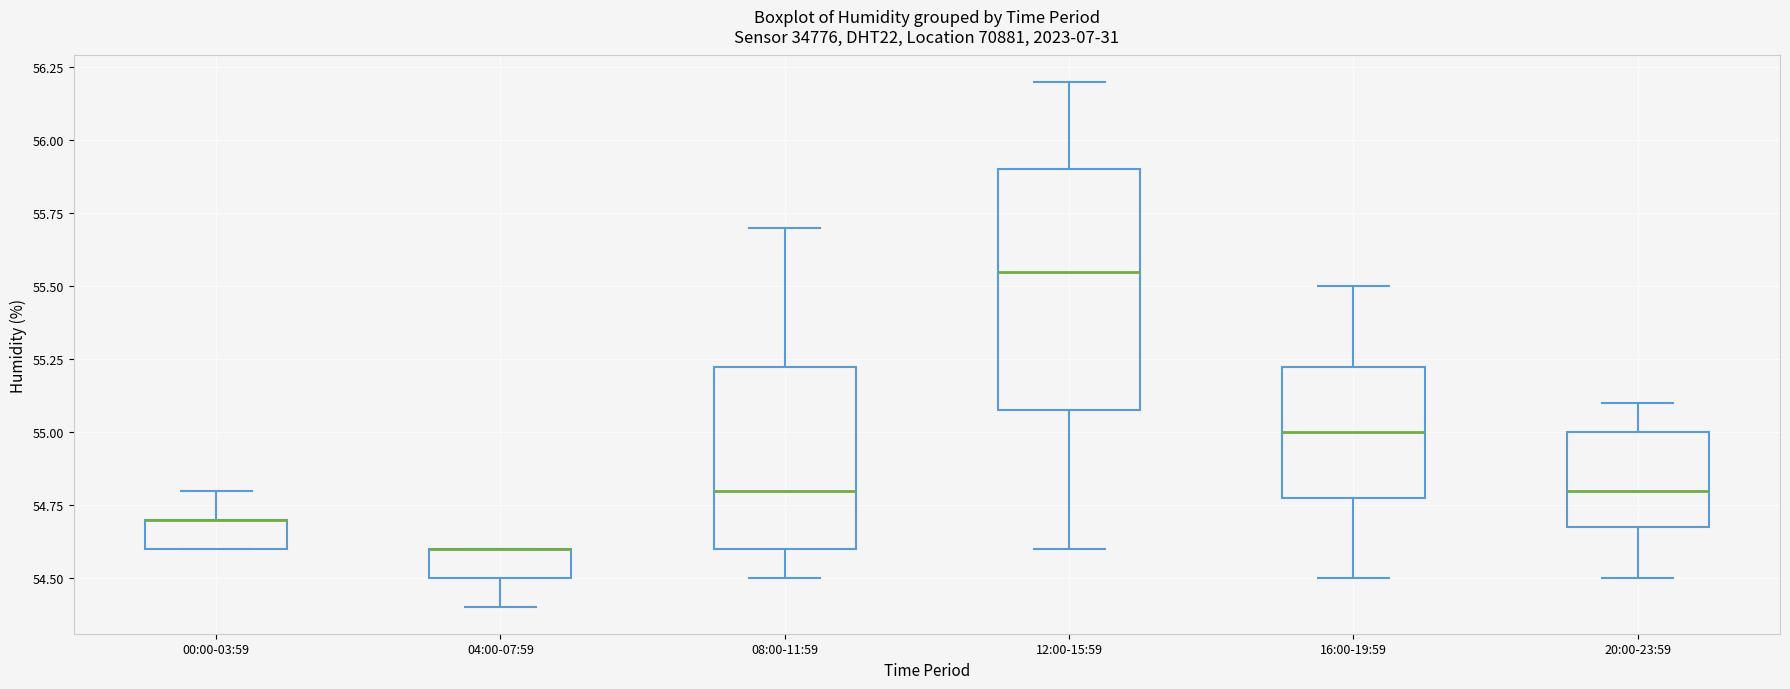

Reading left to right, read every box against the y-axis: the position of its median line, the range the box covers, and the ends of its whiskers. The values are not printed on the chart, so give them approximately, as read against the axis.

00:00-03:59: median 54.70 (drawn on the box's upper edge), box 54.60 to 54.70, whiskers 54.60 to 54.80
04:00-07:59: median 54.60 (drawn on the box's upper edge), box 54.50 to 54.60, whiskers 54.40 to 54.60
08:00-11:59: median 54.80, box 54.60 to 55.25, whiskers 54.50 to 55.70
12:00-15:59: median 55.55, box 55.10 to 55.90, whiskers 54.60 to 56.20
16:00-19:59: median 55.00, box 54.80 to 55.25, whiskers 54.50 to 55.50
20:00-23:59: median 54.80, box 54.70 to 55.00, whiskers 54.50 to 55.10